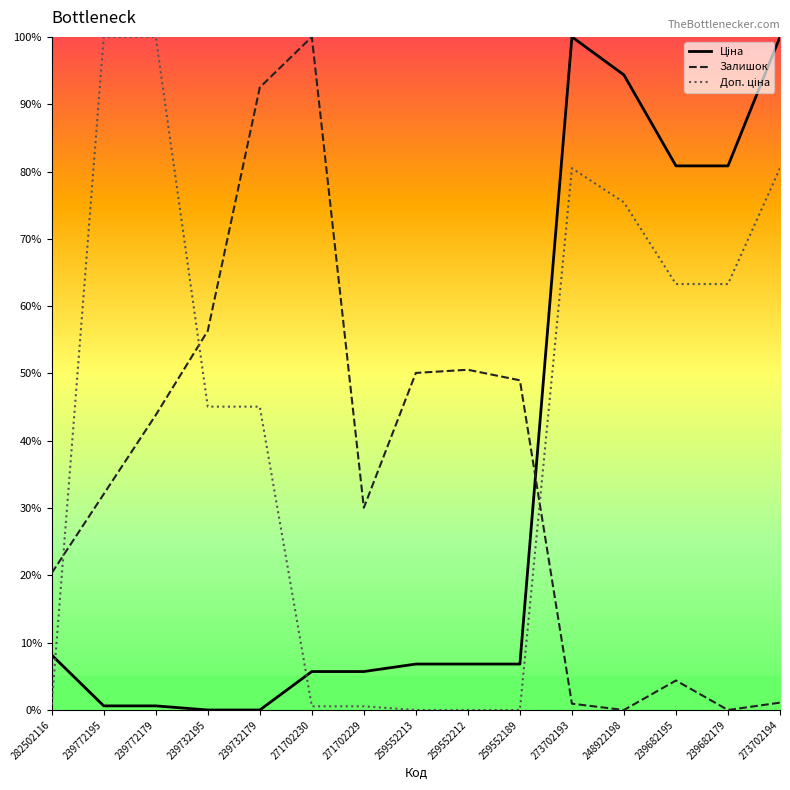

What is the approximate value of Залишок at 271702230?

100.0